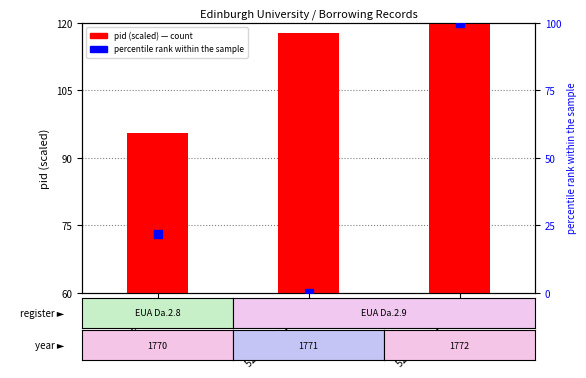

What is the total value across all series at 52 (EUA Da.2.9 #2)?

280.0